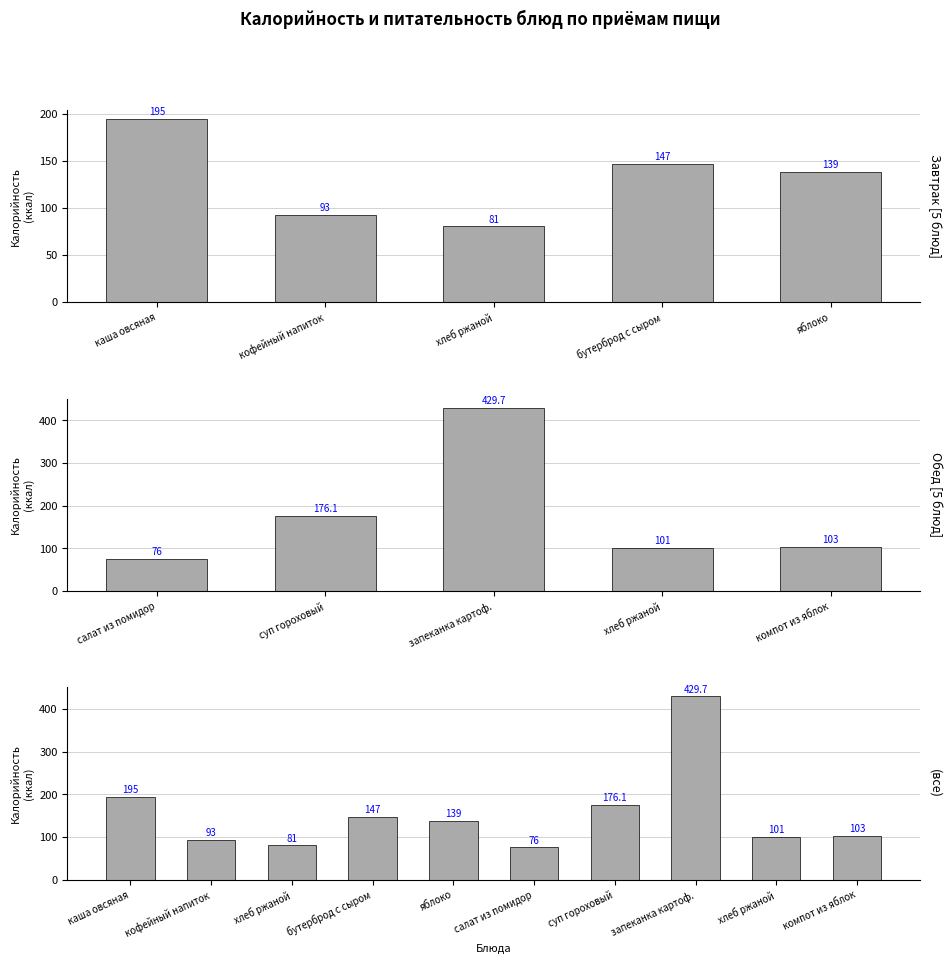

Which series has the largest total across all categories?

Обед